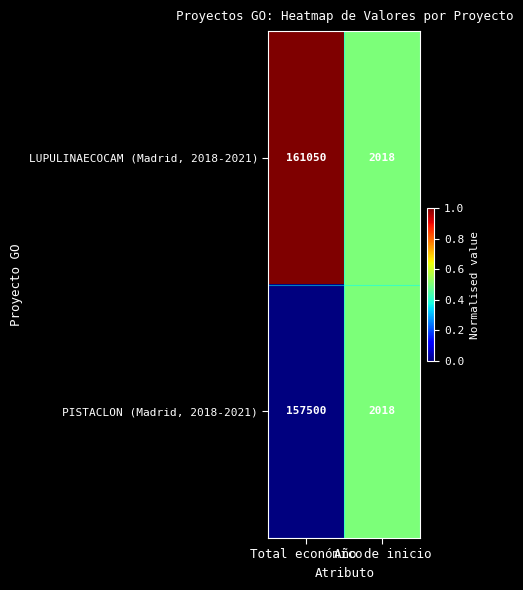

List the series in order of their peak value, highest first.

LUPULINAECOCAM (Madrid, 2018-2021), PISTACLON (Madrid, 2018-2021)